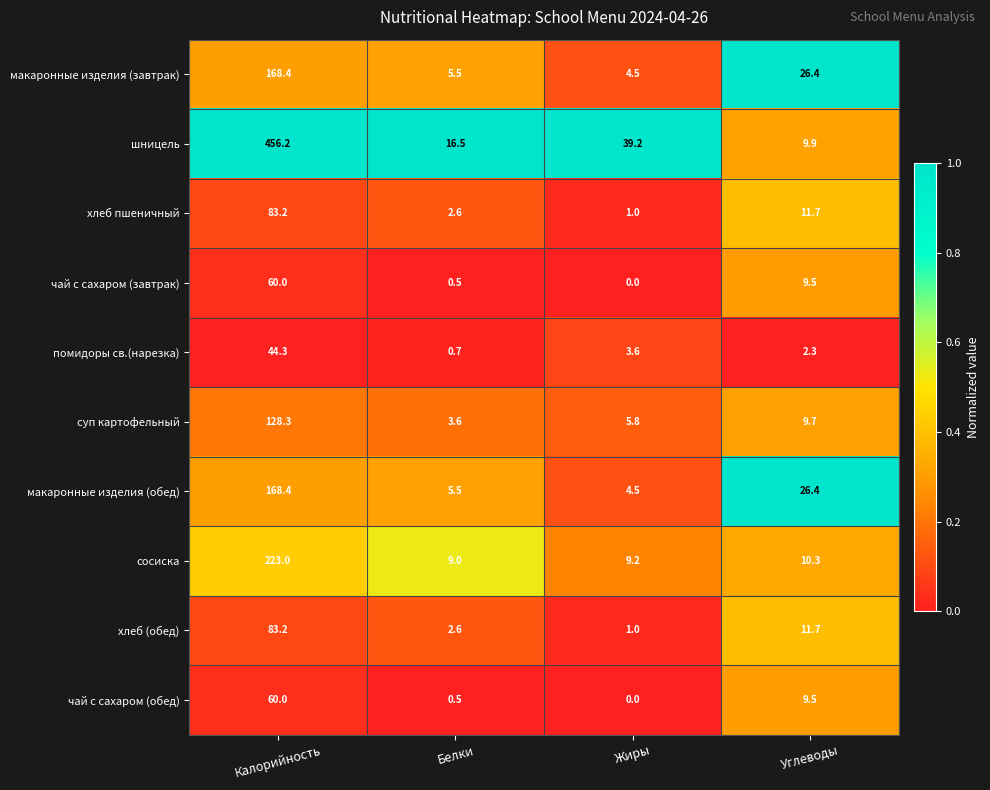

What is the approximate value of помидоры св.(нарезка) at Углеводы?

2.3